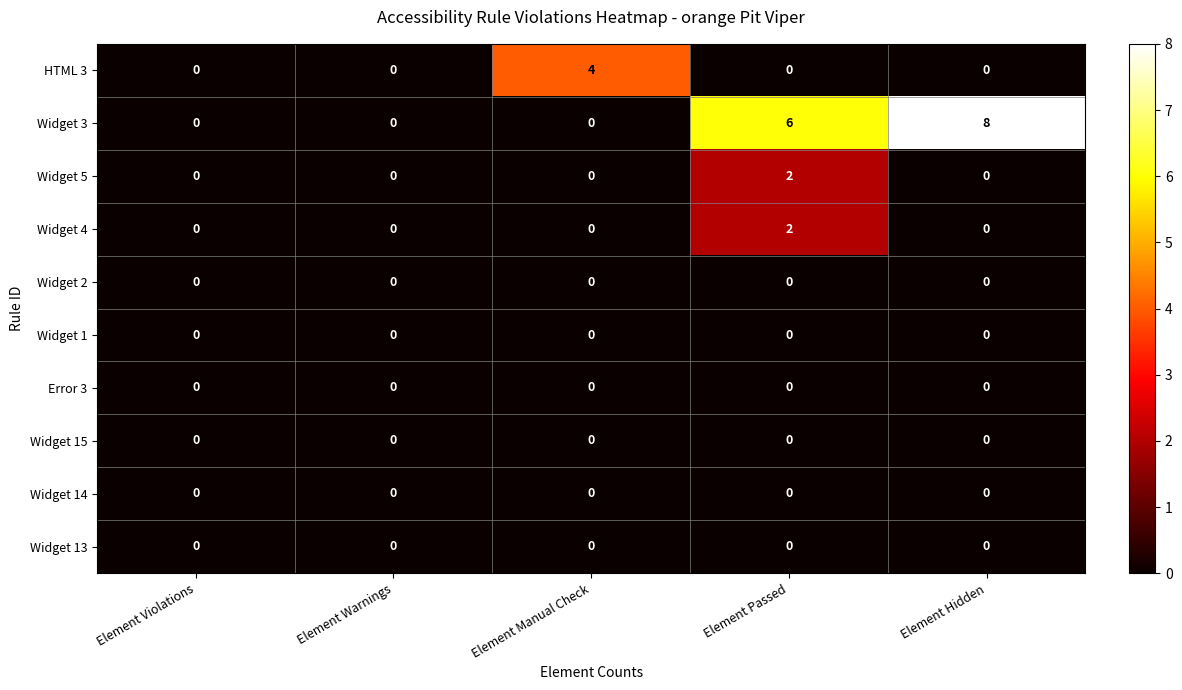

How many distinct data groups are displayed?

10